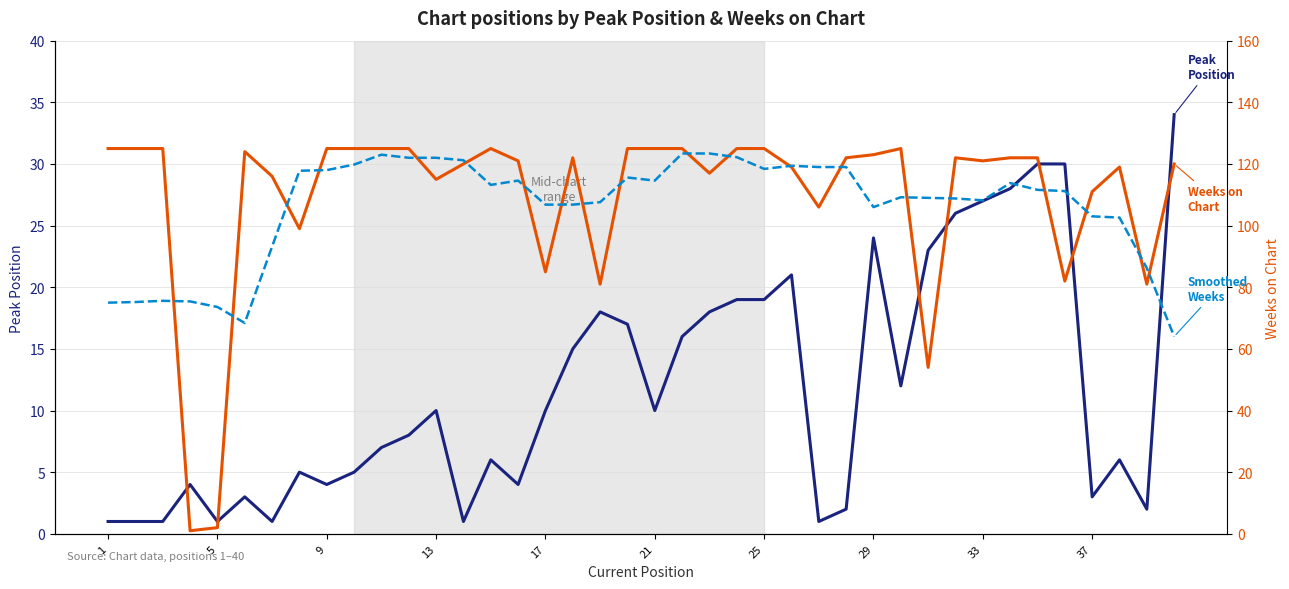

What is the average value of the Peak Position series?

11.8